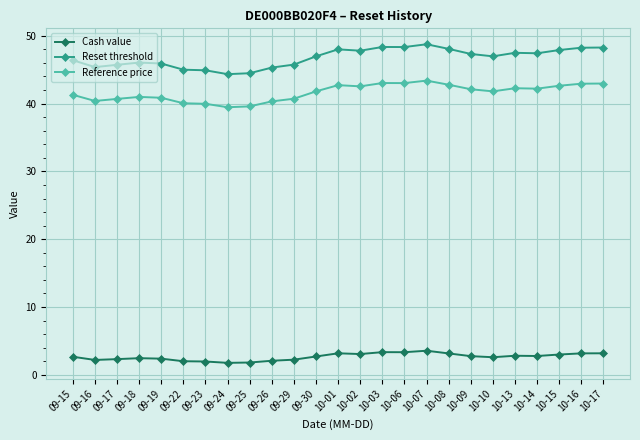

What is the difference between the second highest and second lowest values in the Reference price series?

3.4